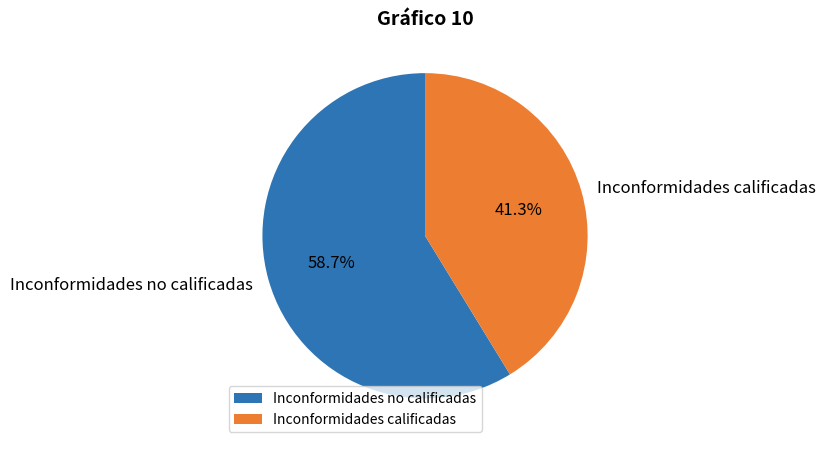

Which category accounts for the majority?

Inconformidades no calificadas